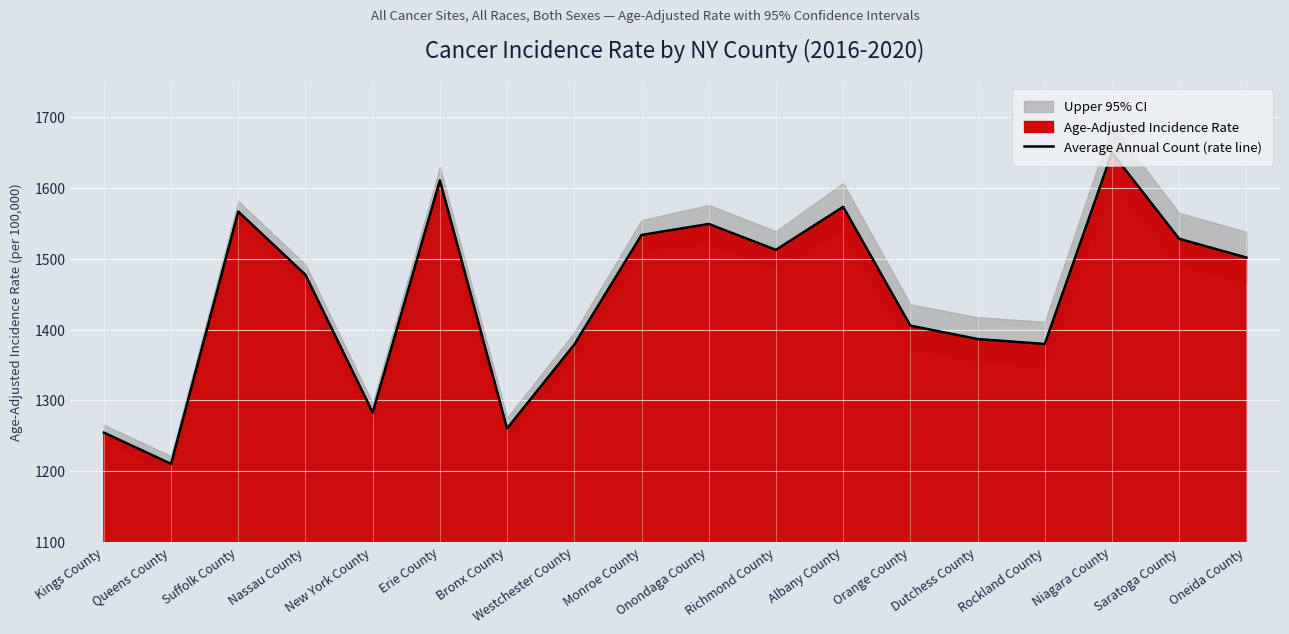

Reading left to right, list all the values displayed in this chart.

Kings County=1254.4	Queens County=1210.2	Suffolk County=1566.9	Nassau County=1477.5	New York County=1282.9	Erie County=1611.1	Bronx County=1260.3	Westchester County=1378.9	Monroe County=1533.9	Onondaga County=1549.4	Richmond County=1512.8	Albany County=1573.6	Orange County=1405.6	Dutchess County=1386.7	Rockland County=1379.7	Niagara County=1650.2	Saratoga County=1528.4	Oneida County=1501.9